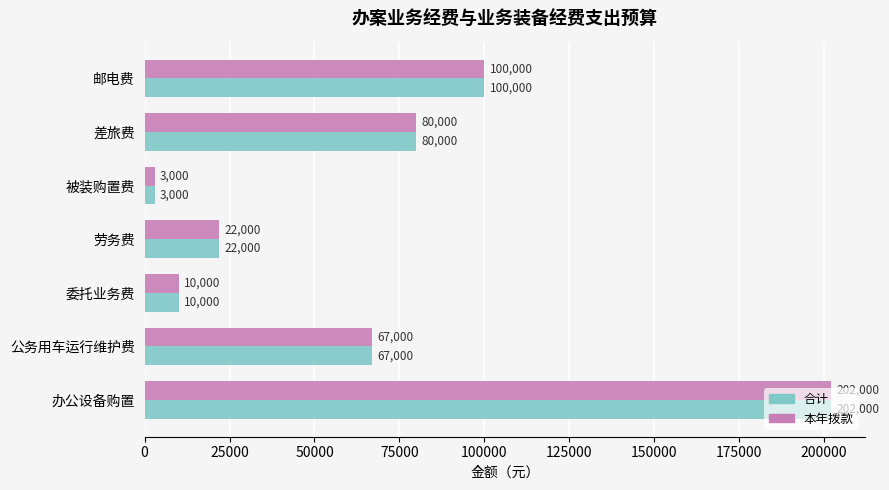

List the labels in order of 合计 value, smallest first.

被装购置费, 委托业务费, 劳务费, 公务用车运行维护费, 差旅费, 邮电费, 办公设备购置